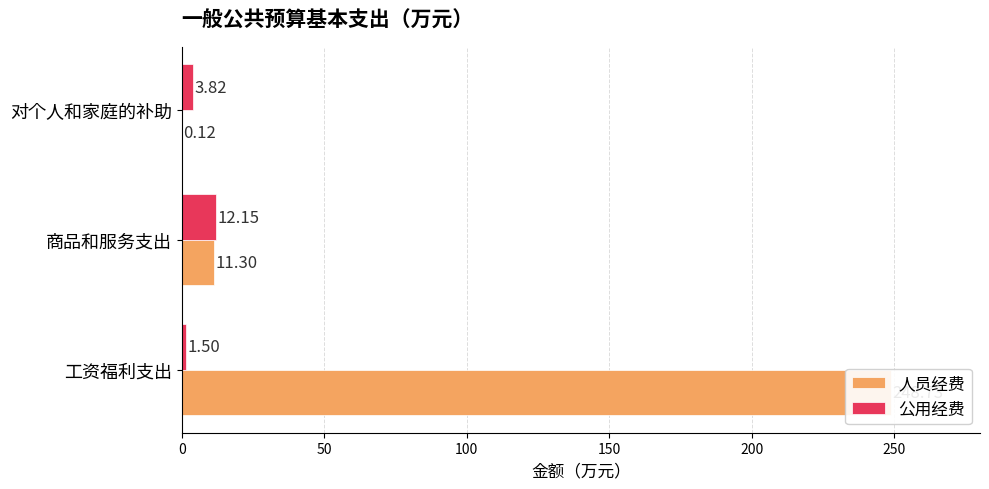

The 人员经费 series shows 248.7 at 工资福利支出. True or false?

True